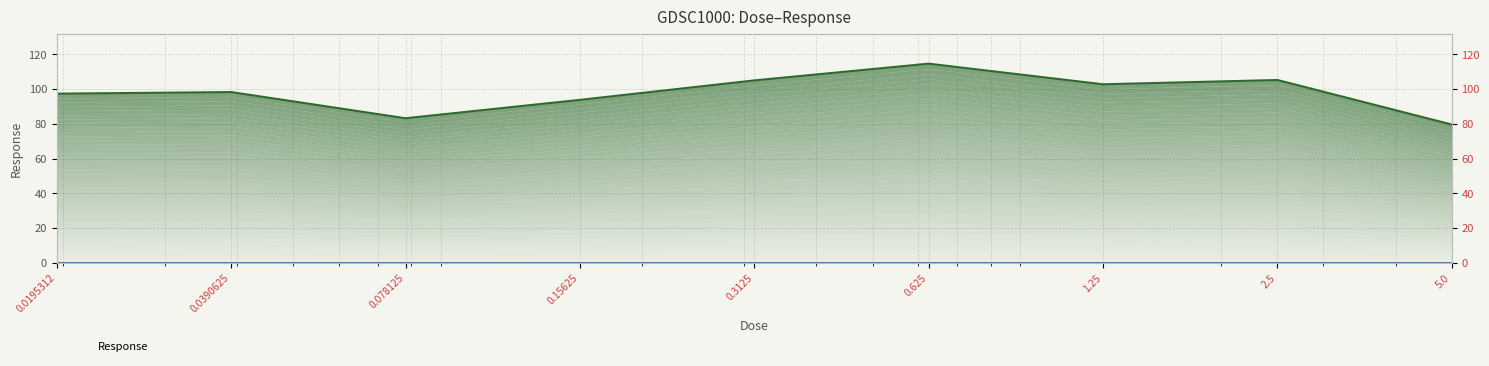

What is the change in value from 0.625 to 1.25?

-11.9